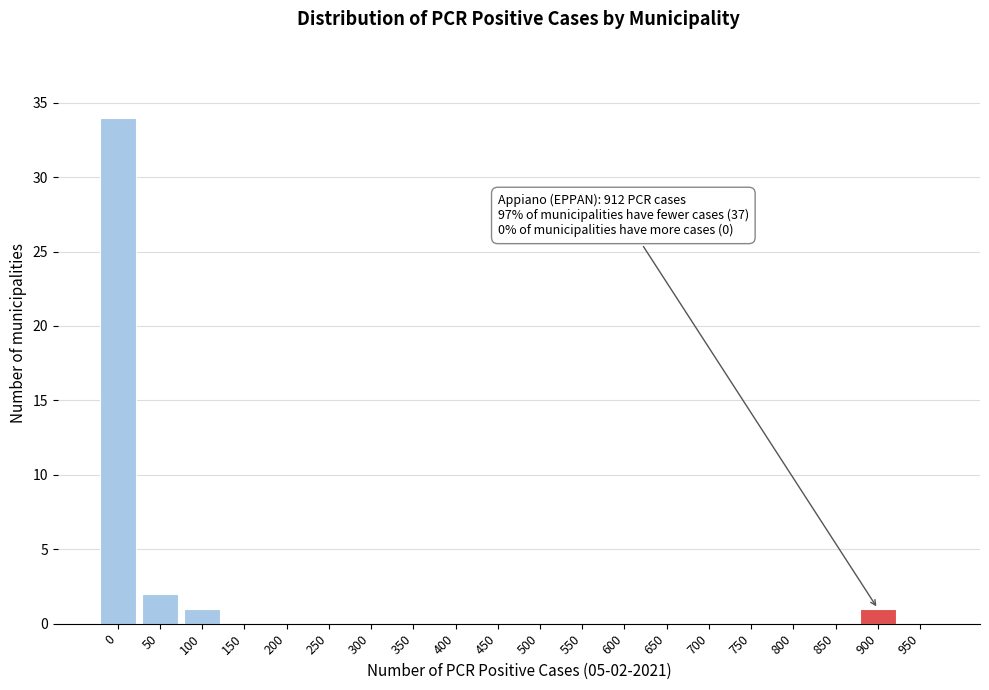

Reading left to right, what are all the values shown in this chart?

0=34	50=2	100=1	150=0	200=0	250=0	300=0	350=0	400=0	450=0	500=0	550=0	600=0	650=0	700=0	750=0	800=0	850=0	900=1	950=0